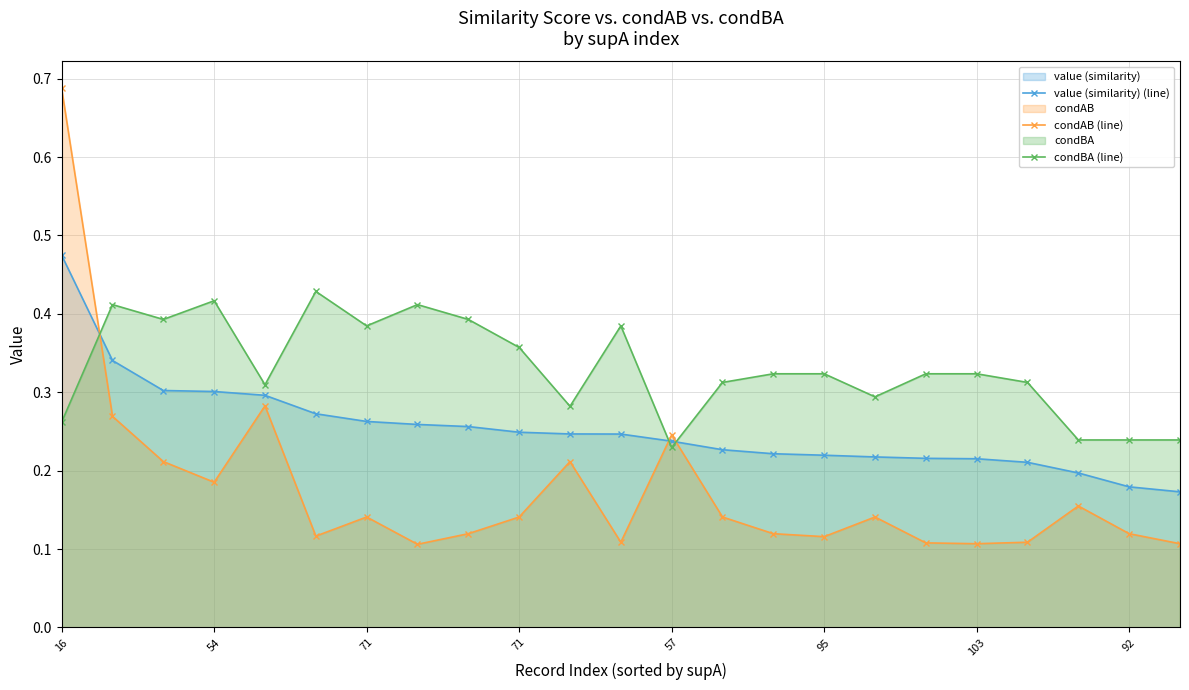

What is the value of the condBA (line) point at the 22nd from the left?

0.2